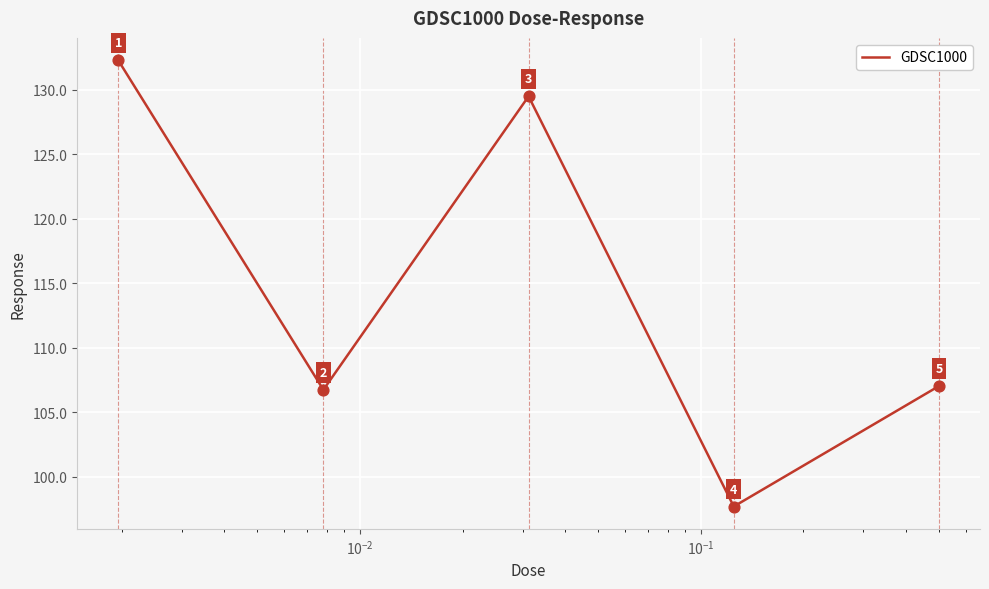

True or false: the data has more than 2 interior local peaks.

False